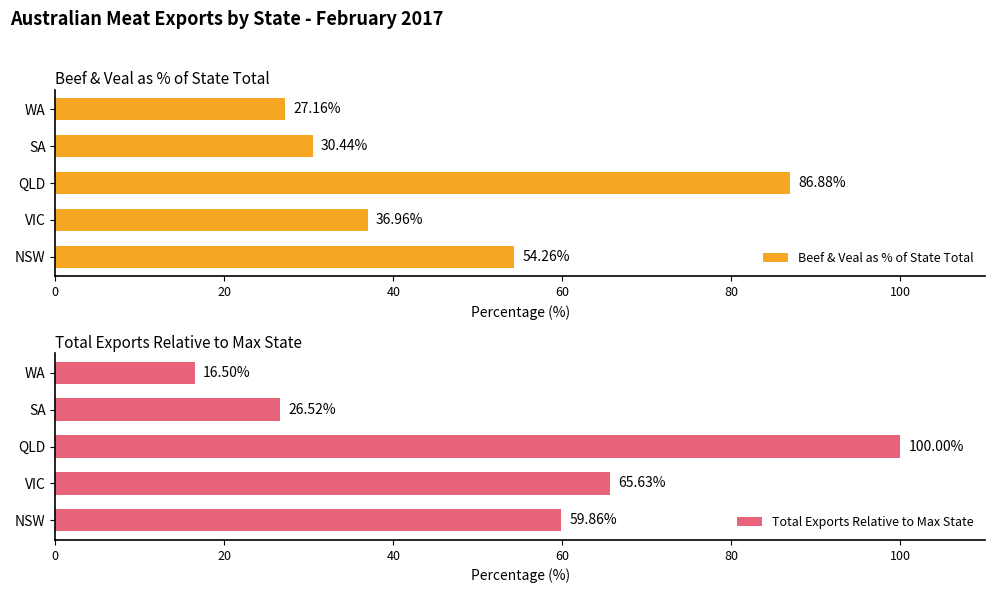

The value of Beef & Veal as % of State Total at VIC is 20.7. True or false?

False